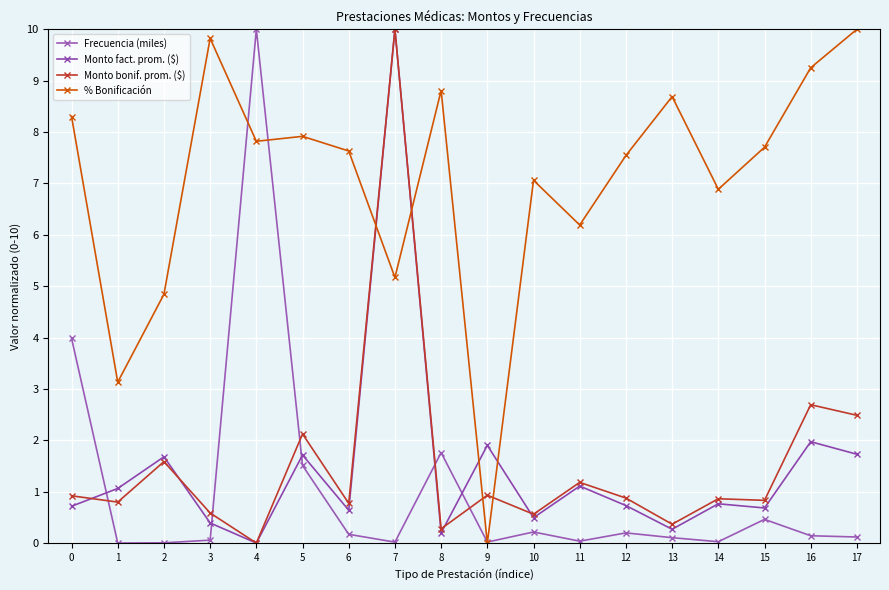

How many positive values does the Monto fact. prom. ($) series have?

17